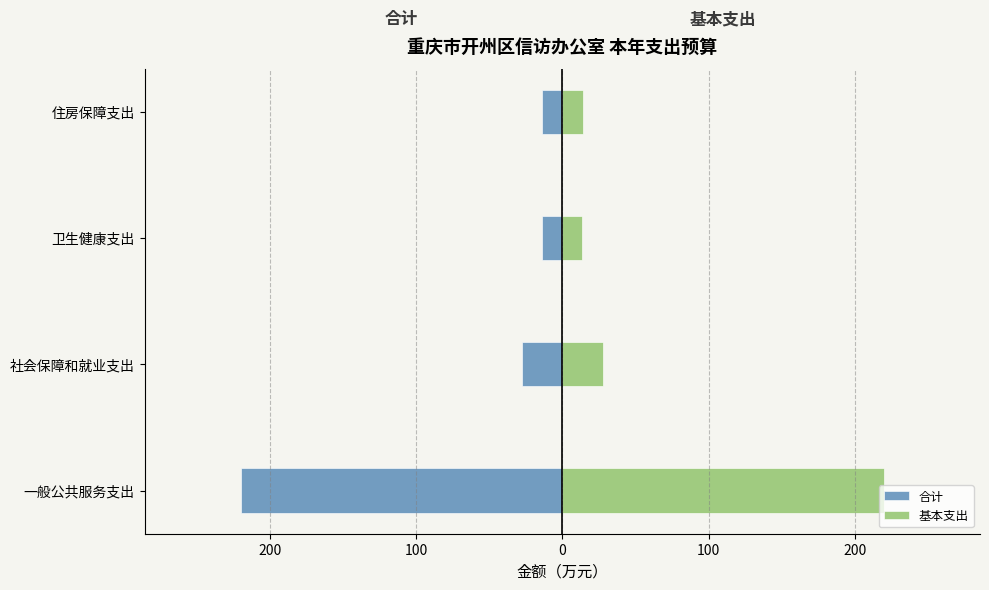

At how many categories does at least one series exceed -62?

4